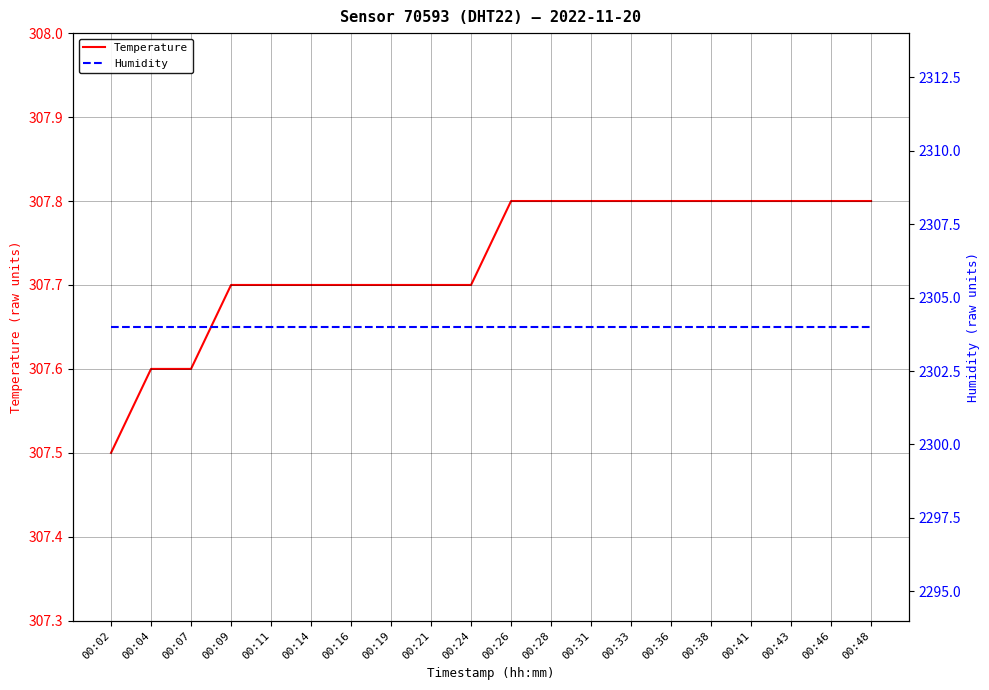

Which label corresponds to the smallest value in the chart?

00:02